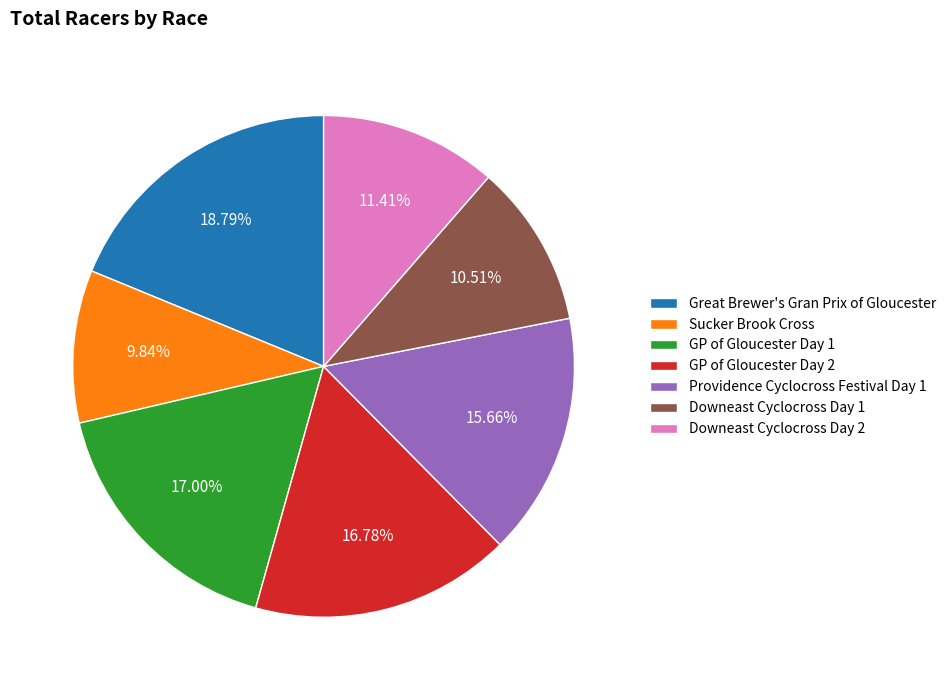

How much of the chart is everything except GP of Gloucester Day 1?

83.0%